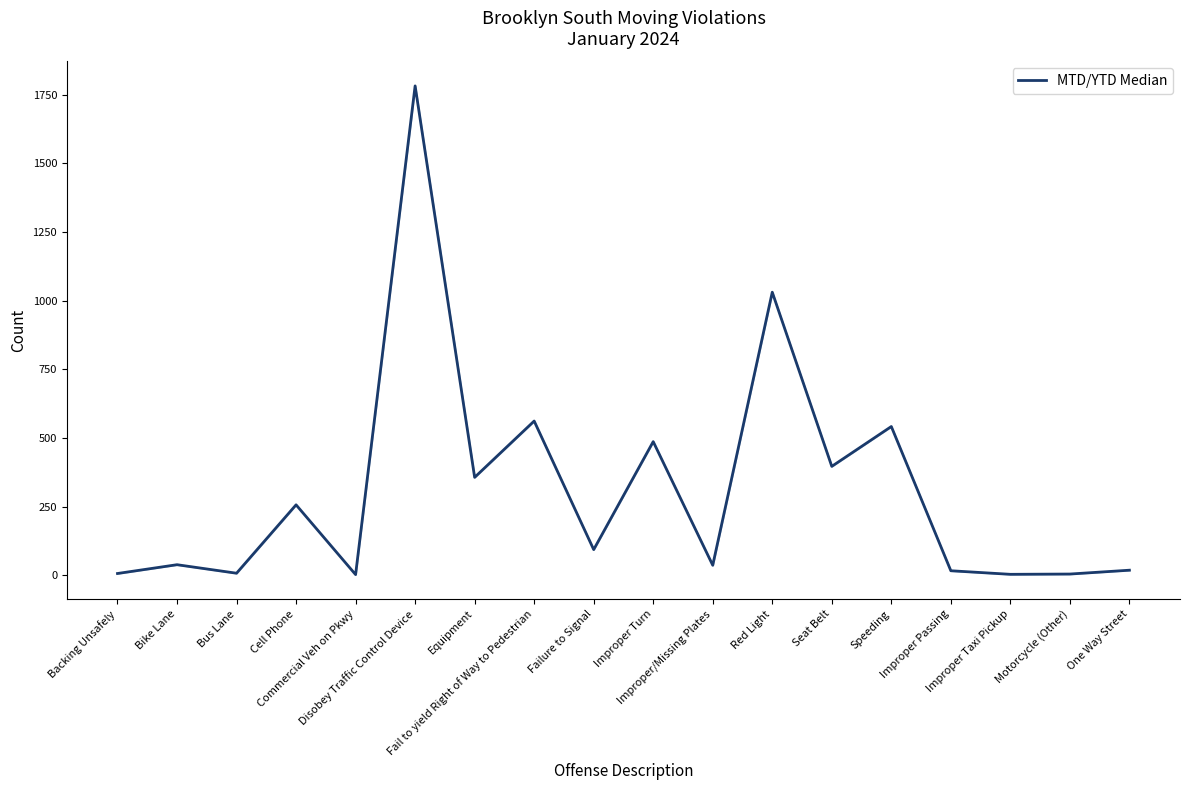

What is the change in value from Bike Lane to Speeding?

+503